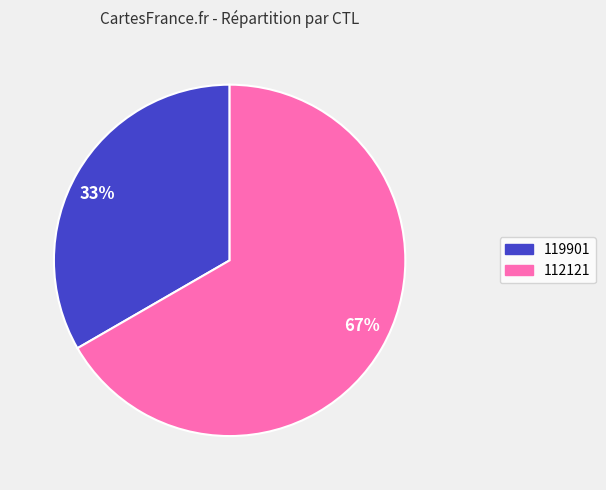

What is the majority slice?

67%